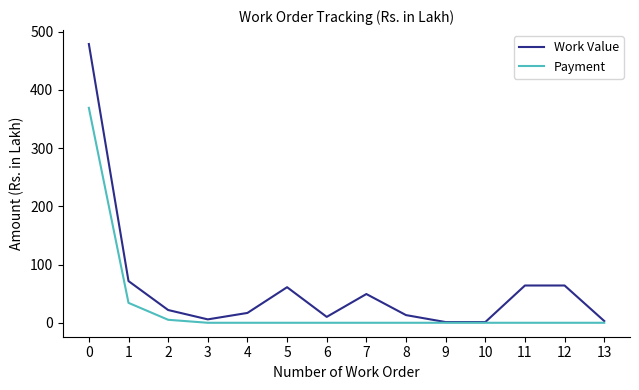

What are all the series names shown in the legend?

Work Value, Payment